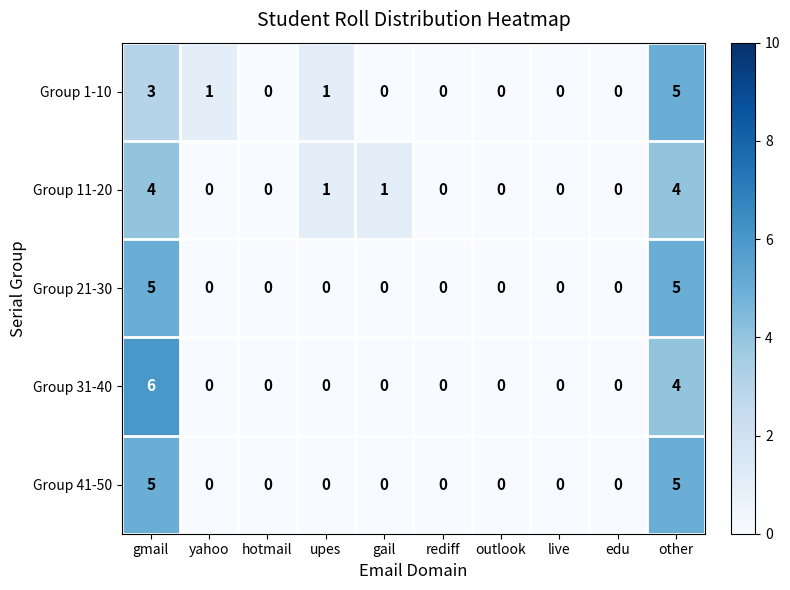

What is the maximum value shown in the chart?

6